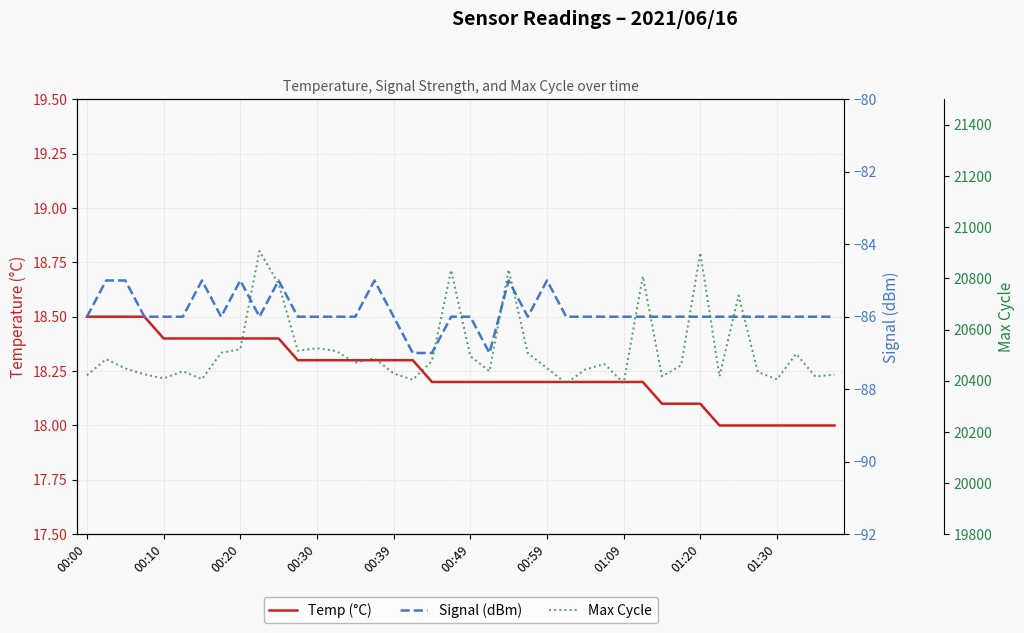

How many lines are shown in the chart?

3